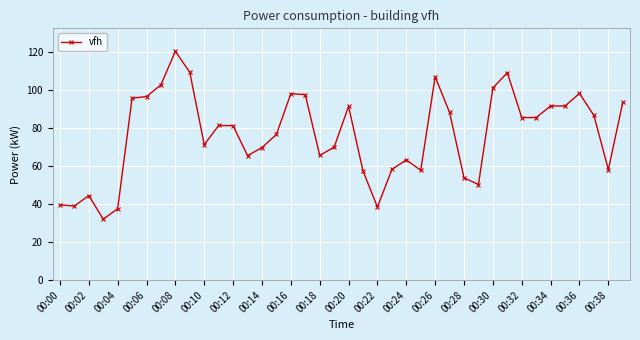

True or false: the data has more than 0 interior local peaks.

True